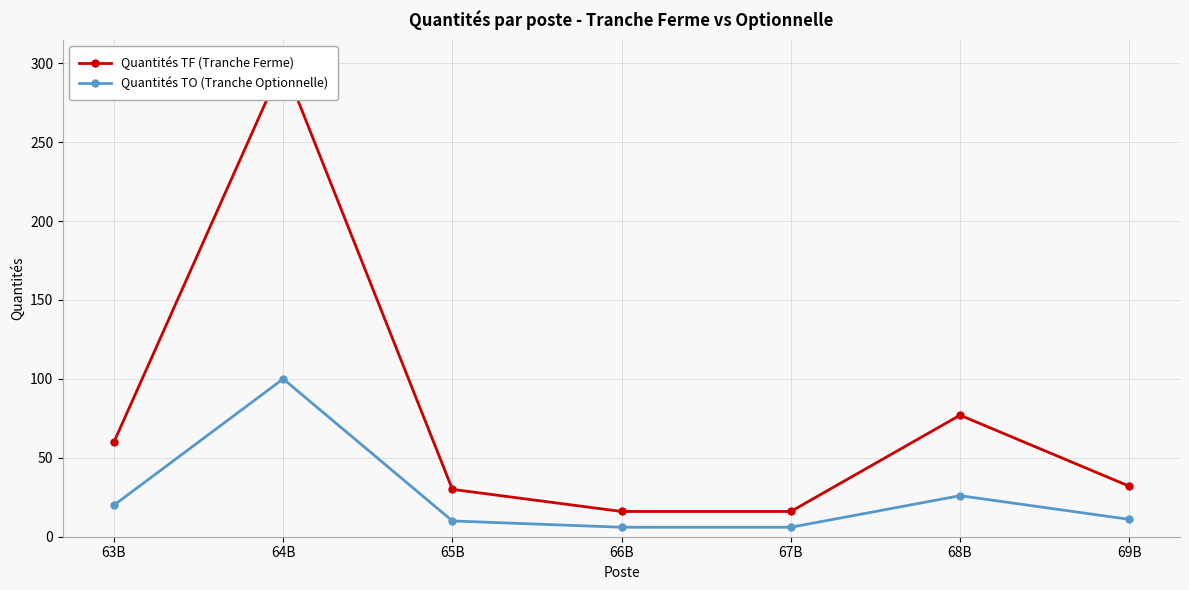

The value of Quantités TF (Tranche Ferme) at 63B is 60. True or false?

True